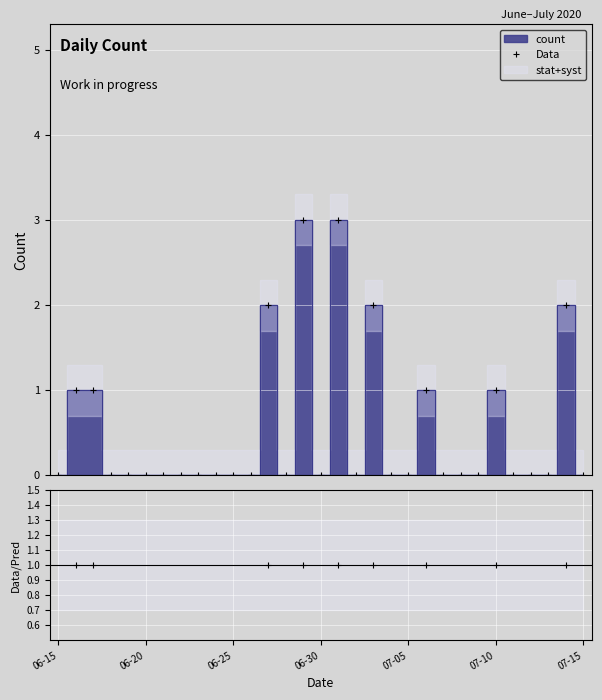

True or false: Data / Pred has more than 0 interior local peaks.

False